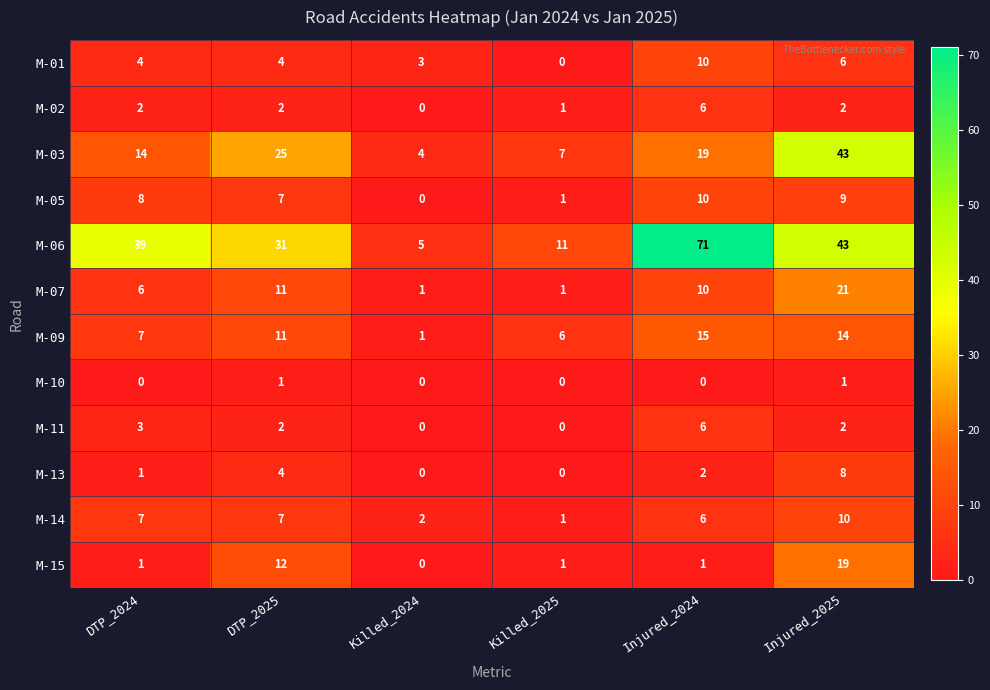

Which category has the lowest value in the M-14 series?

Killed_2025